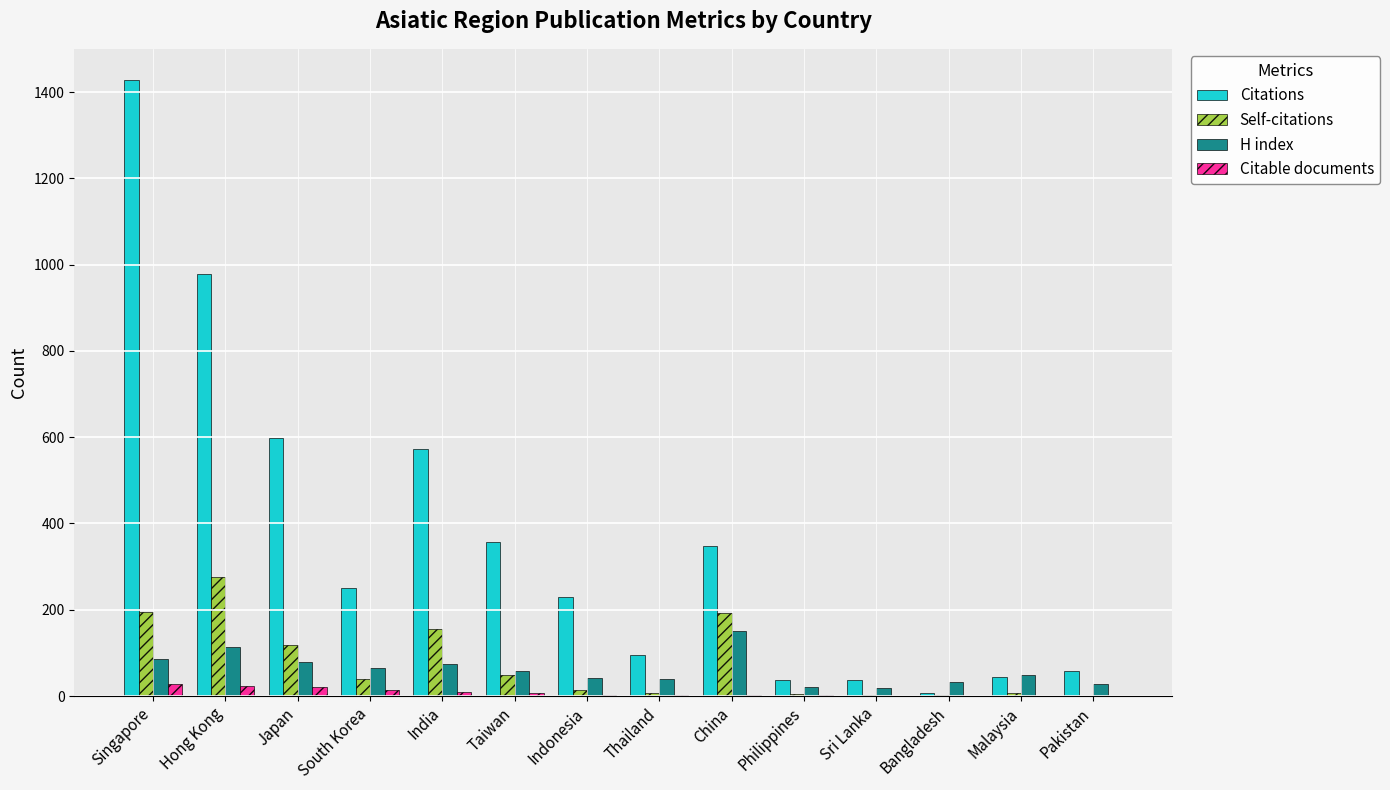

What is the sum of all H index values?

858